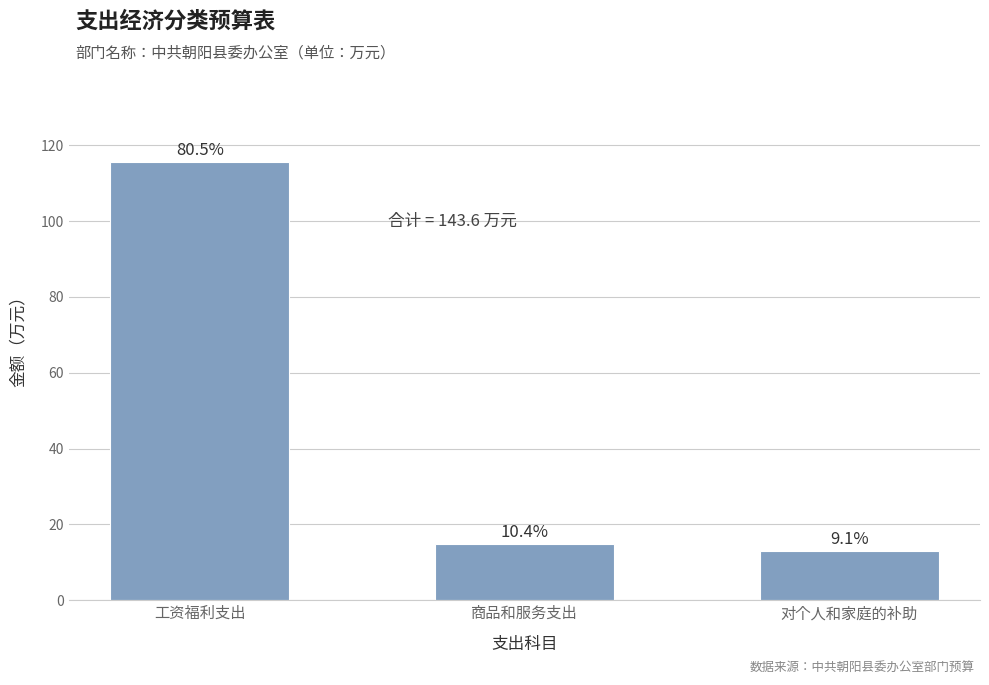

List the labels in order of value, largest first.

工资福利支出, 商品和服务支出, 对个人和家庭的补助